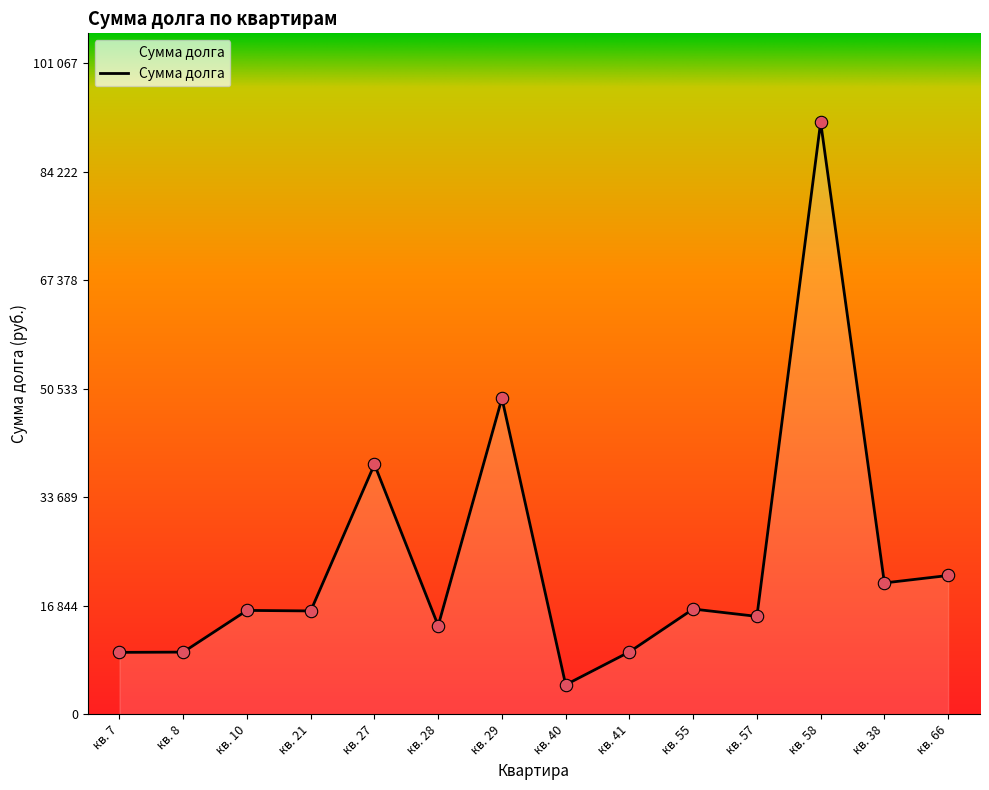

What is the change in value from кв. 21 to кв. 57?

-847.6